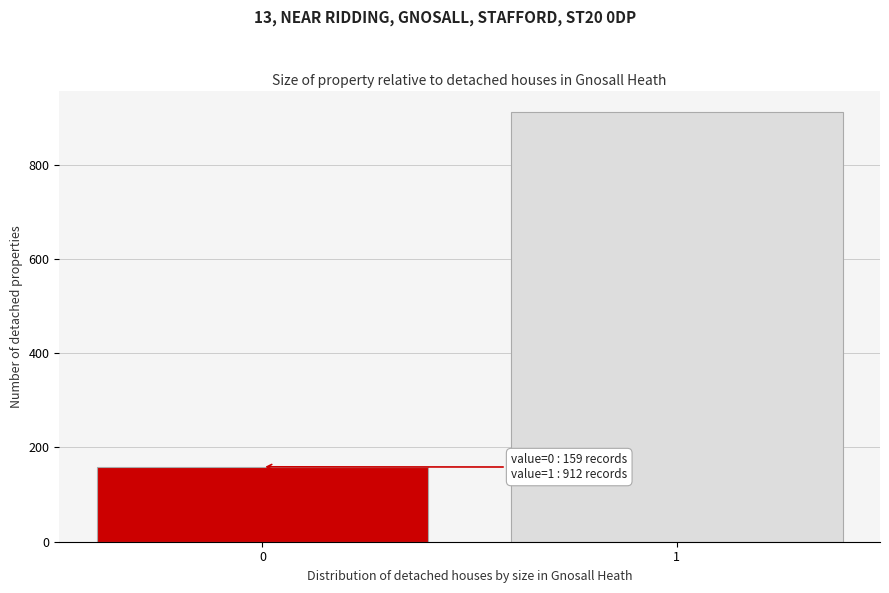

Reading left to right, transcribe all the data shown in this chart.

0=159	1=912